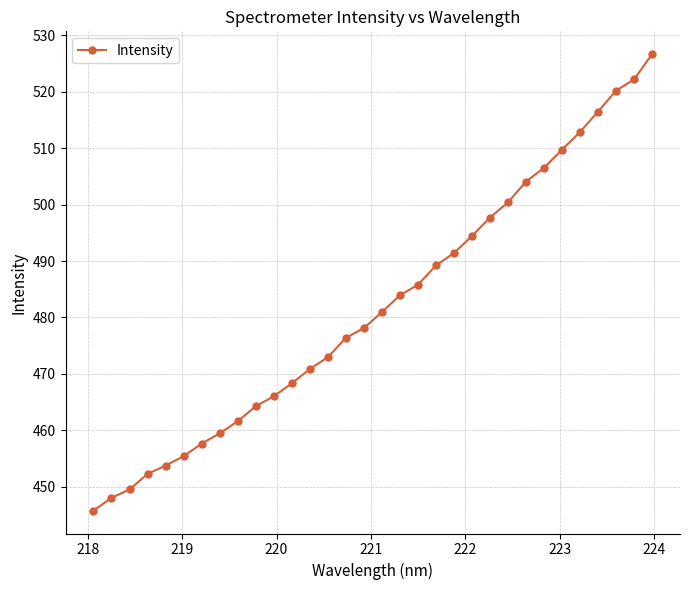

What is the sum of all values?

15423.2